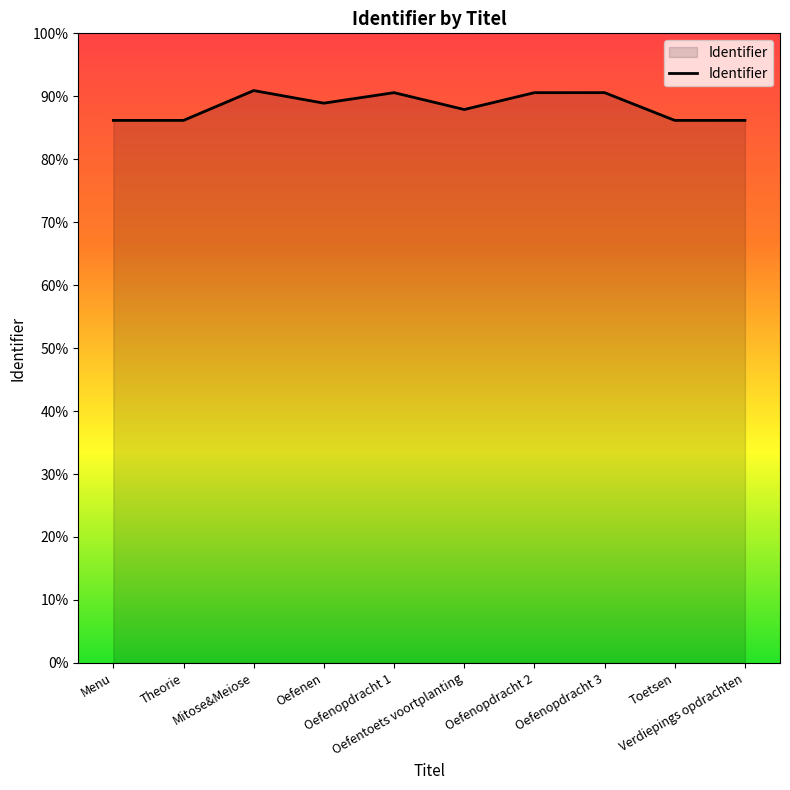

Reading left to right, list all the values displayed in this chart.

Menu=3613940	Theorie=3613991	Mitose&Meiose=3812661	Oefenen=3728719	Oefenopdracht 1=3798738	Oefentoets voortplanting=3686428	Oefenopdracht 2=3798739	Oefenopdracht 3=3798873	Toetsen=3613999	Verdiepings opdrachten=3614044